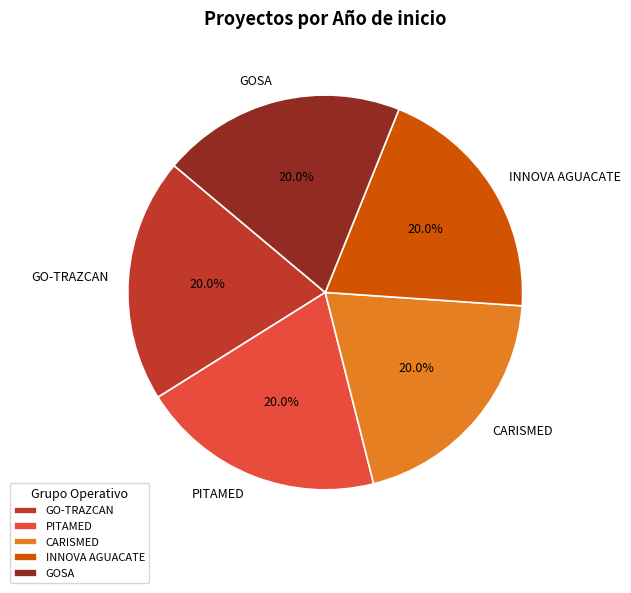

Is it true that GOSA is 20% of the pie?

True